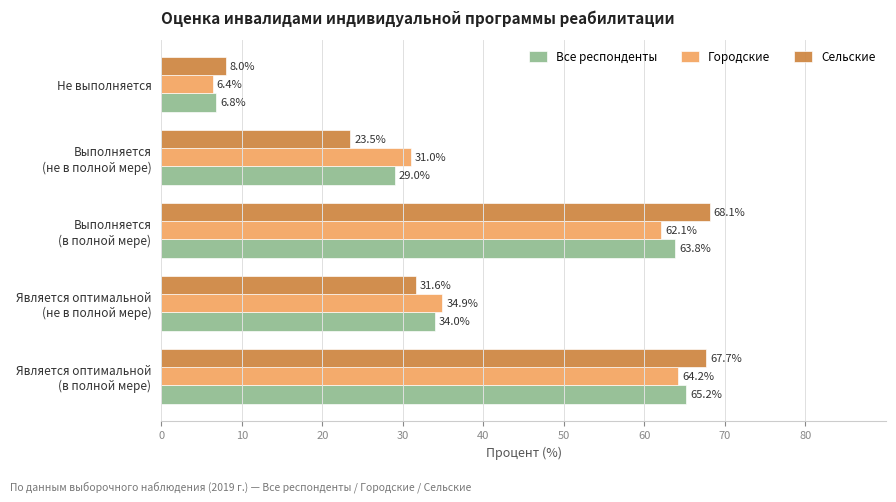

List the series in order of their overall mean, lowest first.

Городские, Все респонденты, Сельские